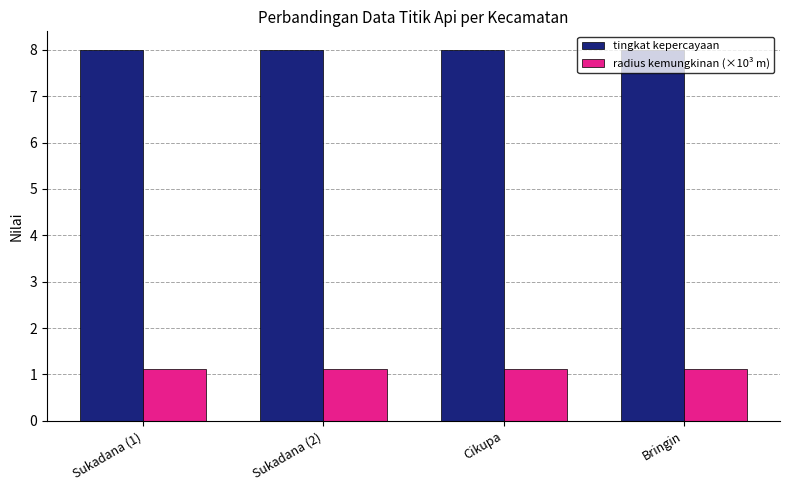

At how many categories does at least one series exceed 5?

4